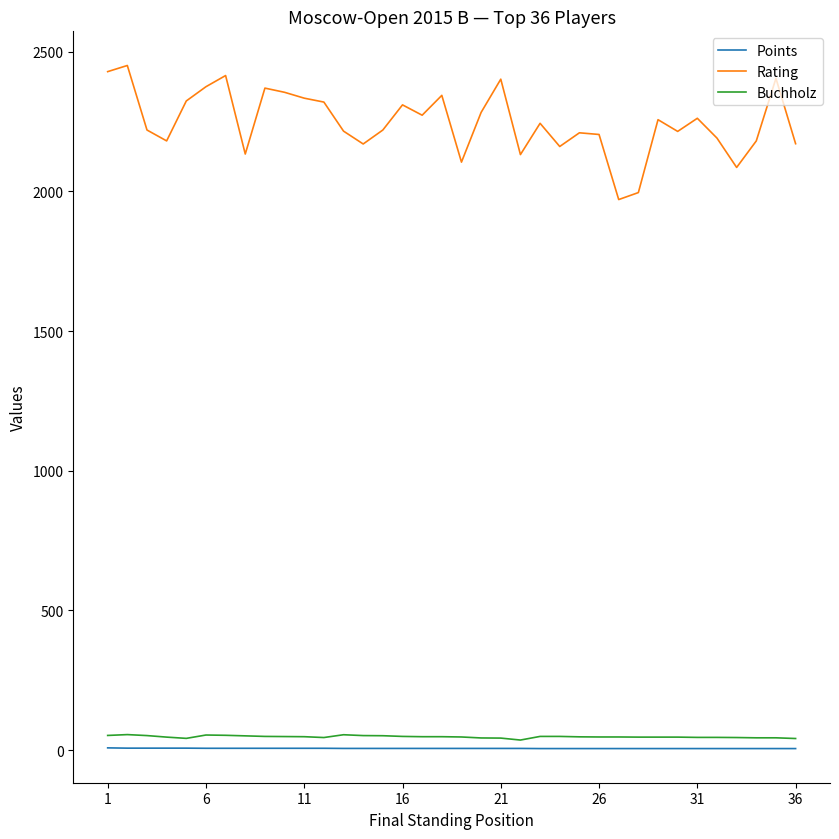

True or false: Points and Buchholz intersect in this chart.

False